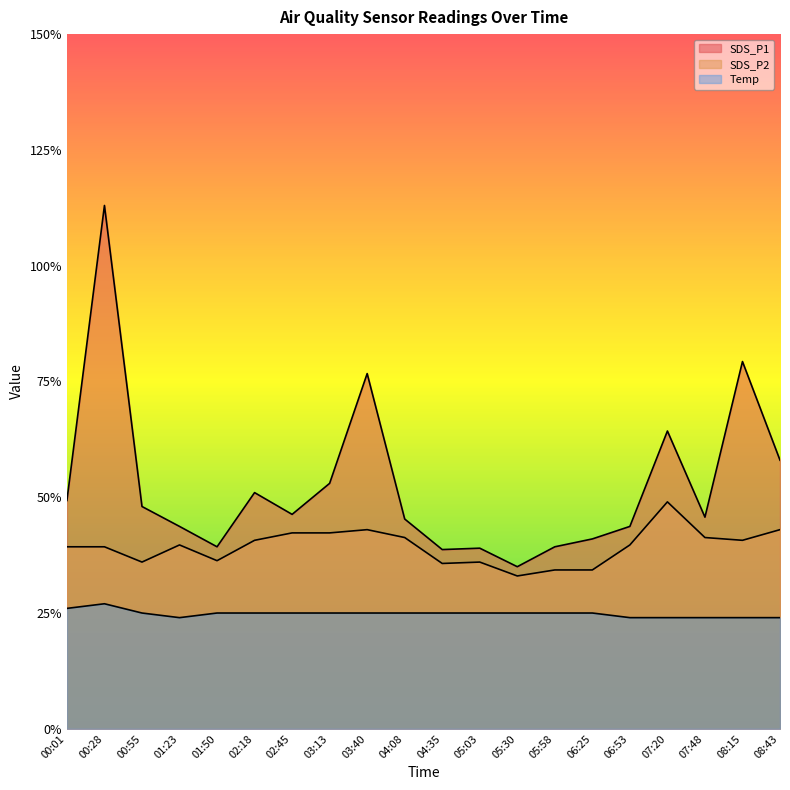

The SDS_P1 series shows 3.9 at 01:50. True or false?

True